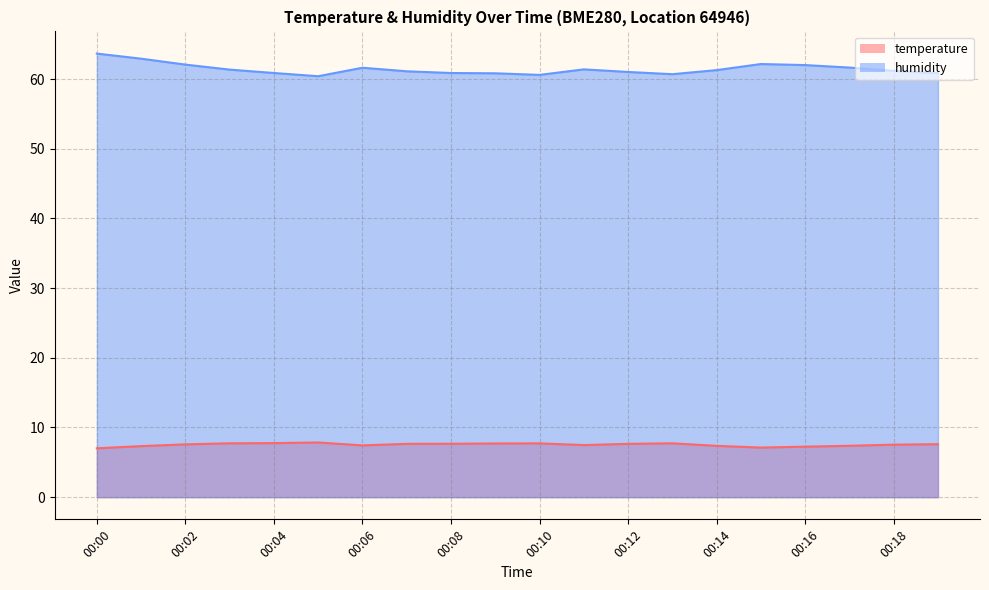

Which series has the largest range (max minus min)?

humidity